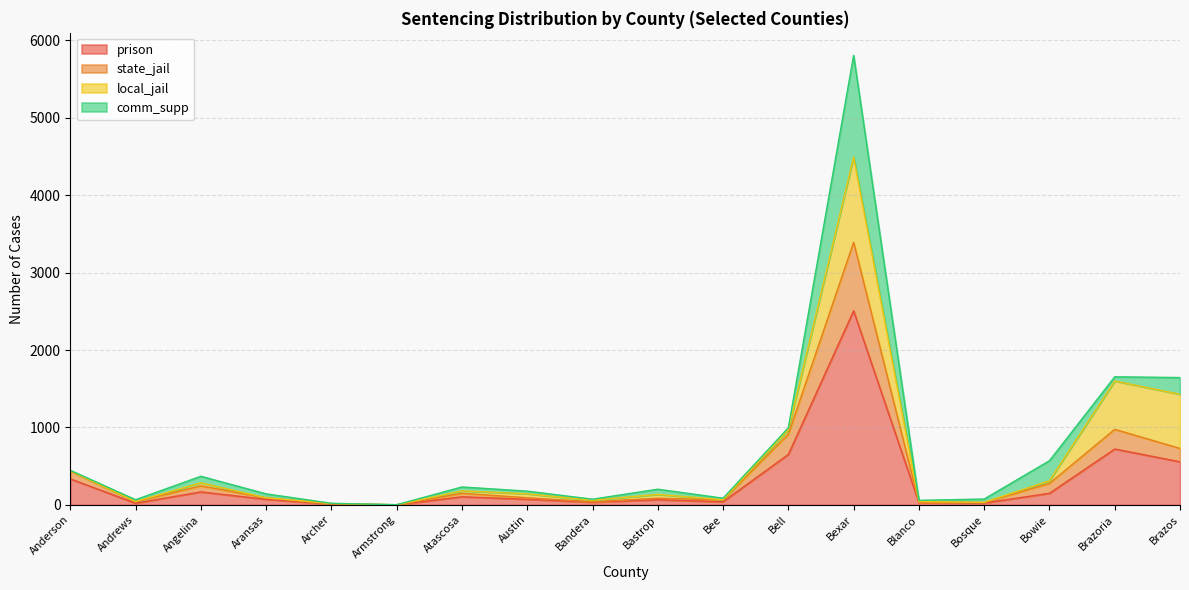

Which category has the highest value in the prison series?

Bexar